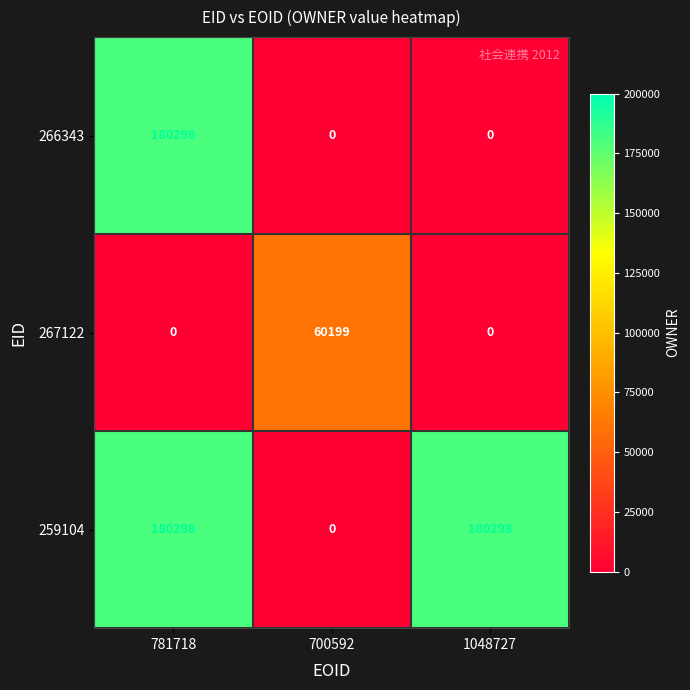

At how many categories does at least one series exceed 112726?

2